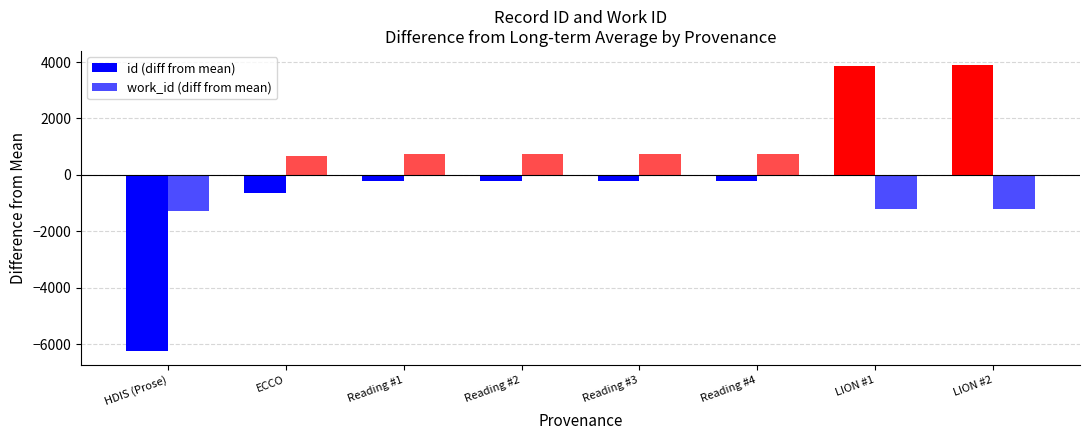

How many categories are shown in the chart?

8